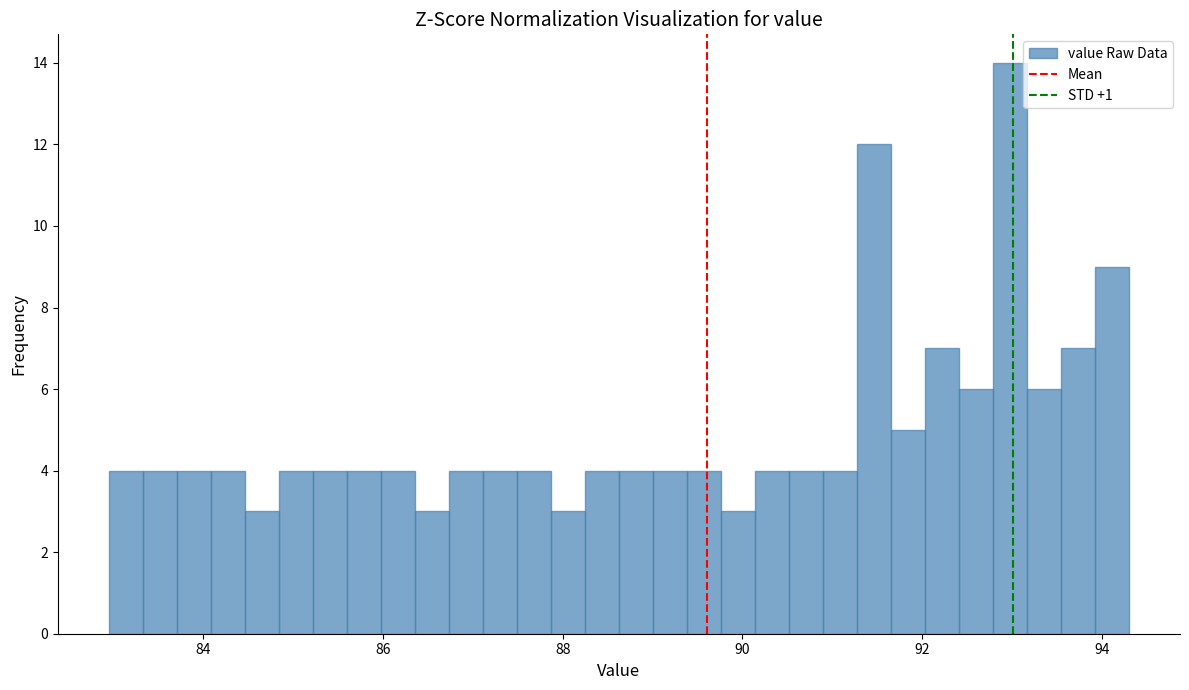

Around what value on the x-axis is the tallest bar? Give the approximate position of its centre, as read against the axis.

93.0